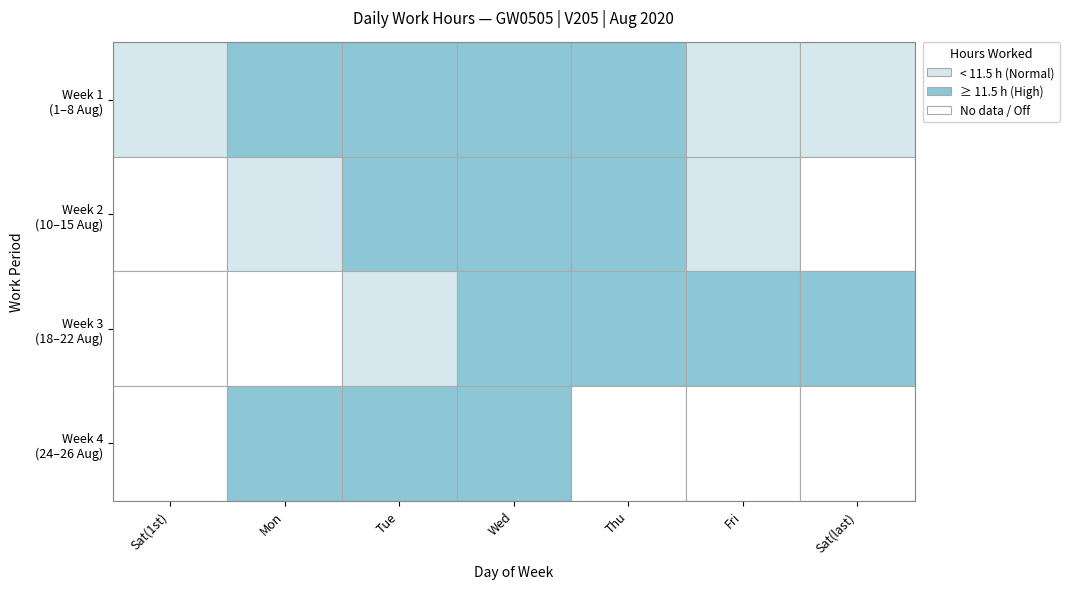

Reading left to right, list all the values displayed in this chart.

10.2	11.6	11.6	11.5	11.6	11.3	11.2	10.6	11.7	11.6	11.6	11.4	11.4	11.6	11.6	11.8	11.6	11.8	11.7	11.6